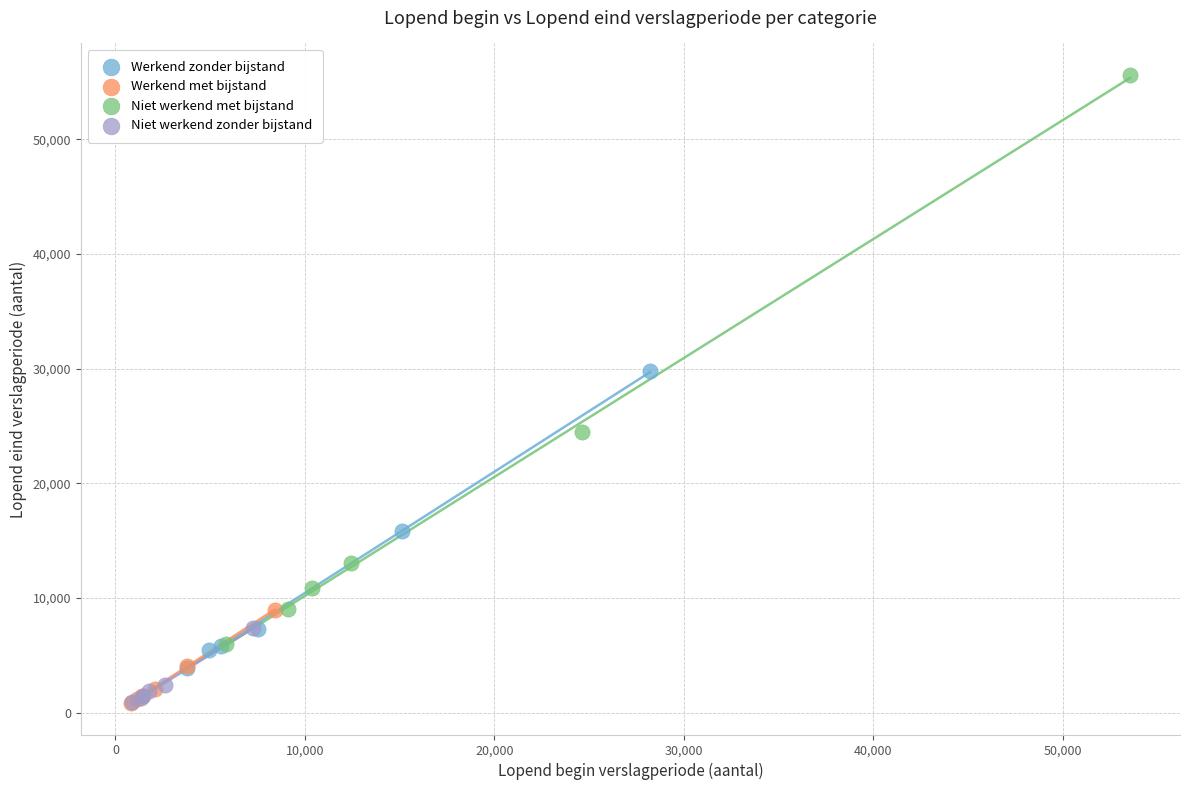

Which series reaches the maximum Y coordinate?

Niet werkend met bijstand